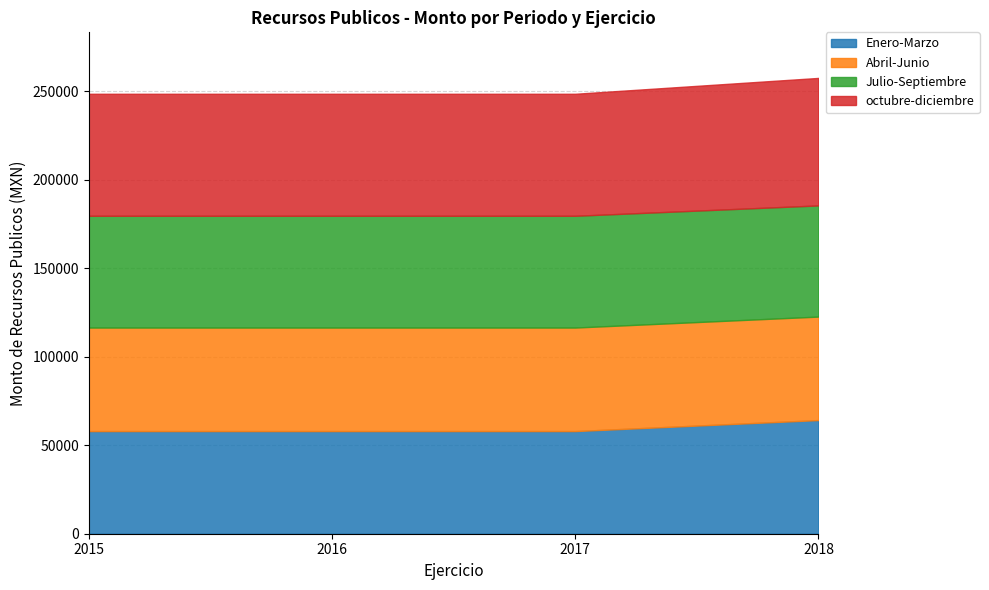

Reading right to left, transcribe all the data shown in this chart.

Enero-Marzo: 64249.0	58019.6	58019.6	58019.6
Abril-Junio: 58492.8	58524.8	58524.8	58524.8
Julio-Septiembre: 62839.9	63175.0	63175.0	63175.0
octubre-diciembre: 72074.8	68970.0	68970.0	68970.0